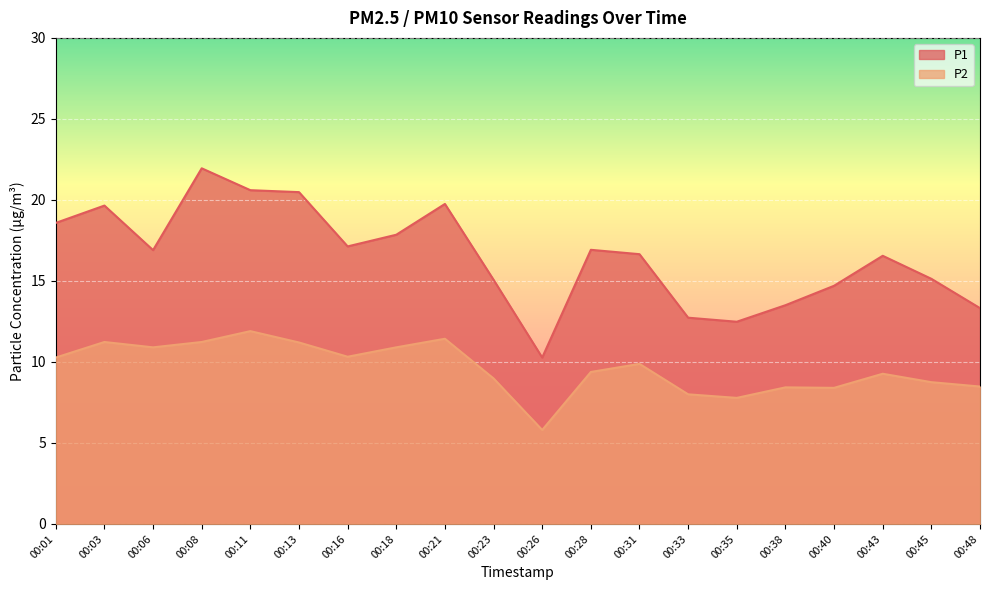

At which label is P2 closest to 8?

00:33